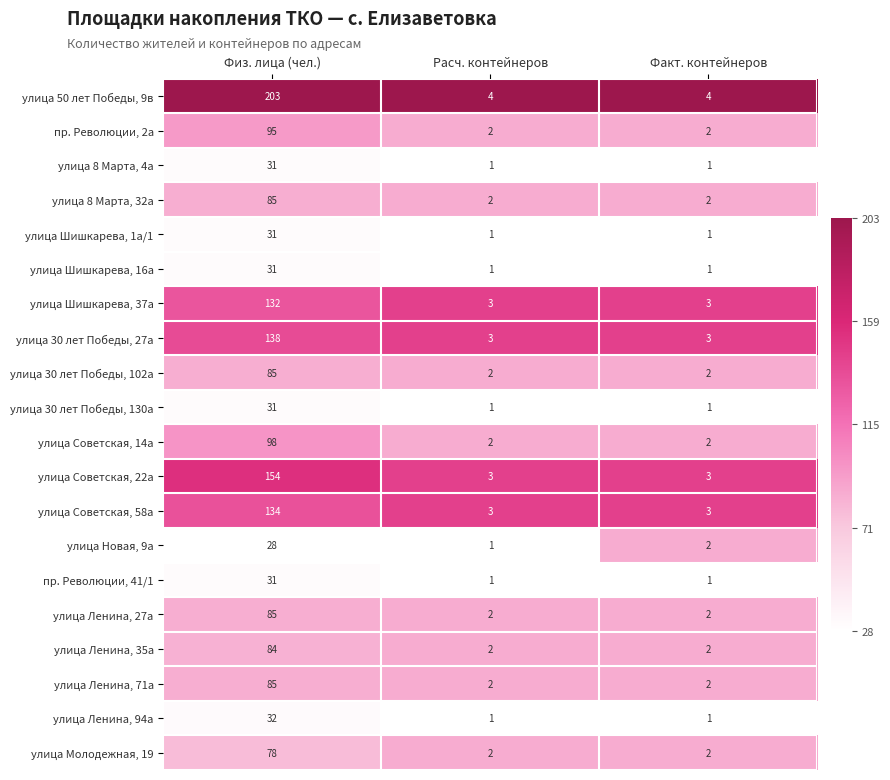

What is the greatest value displayed?

203